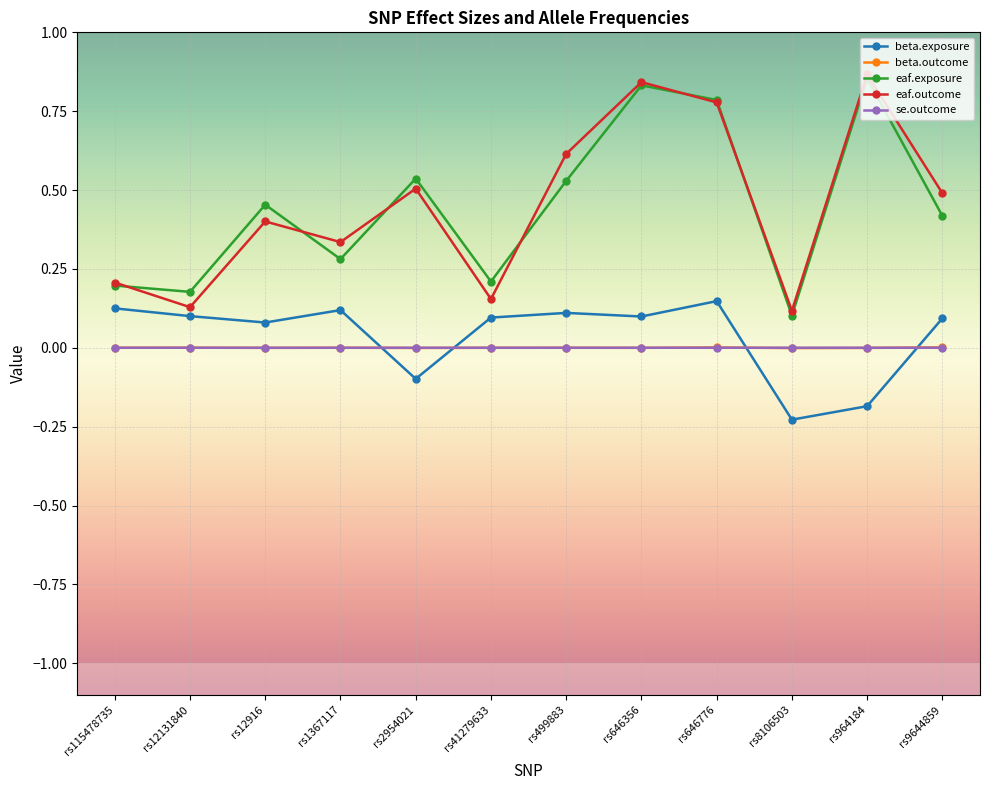

Where is the first local maximum for beta.exposure?

rs1367117